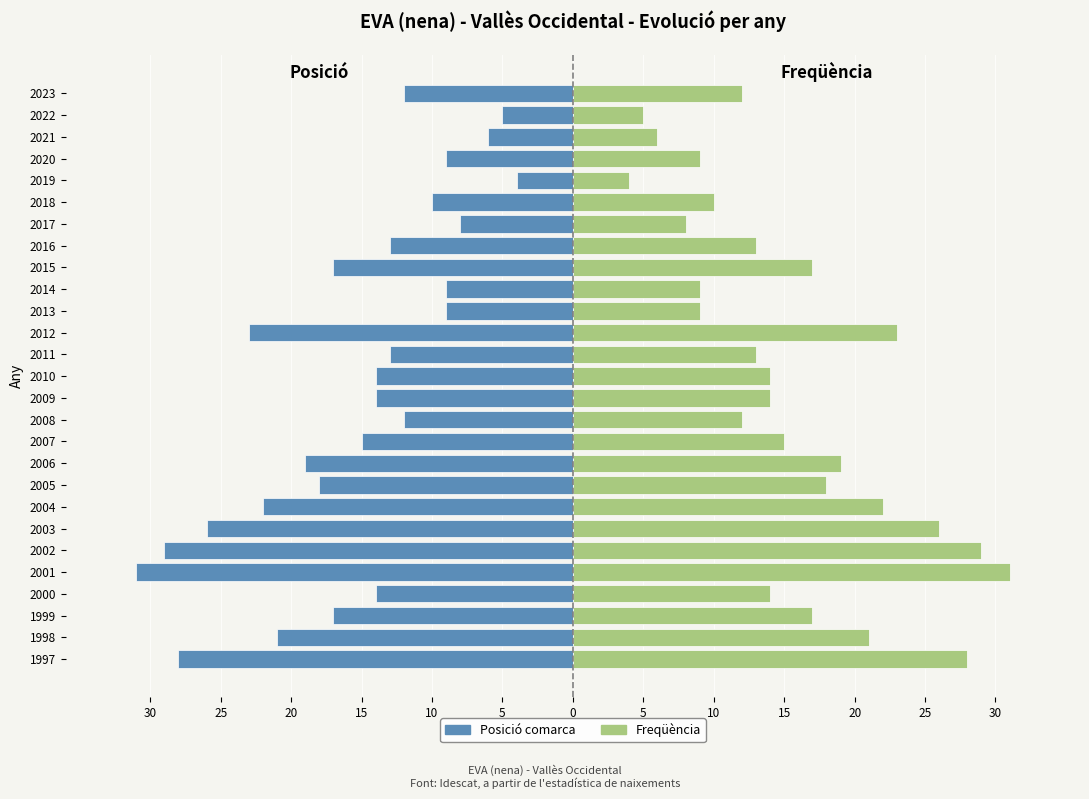

What is the difference between the maximum and second lowest values in the Freqüència series?

26